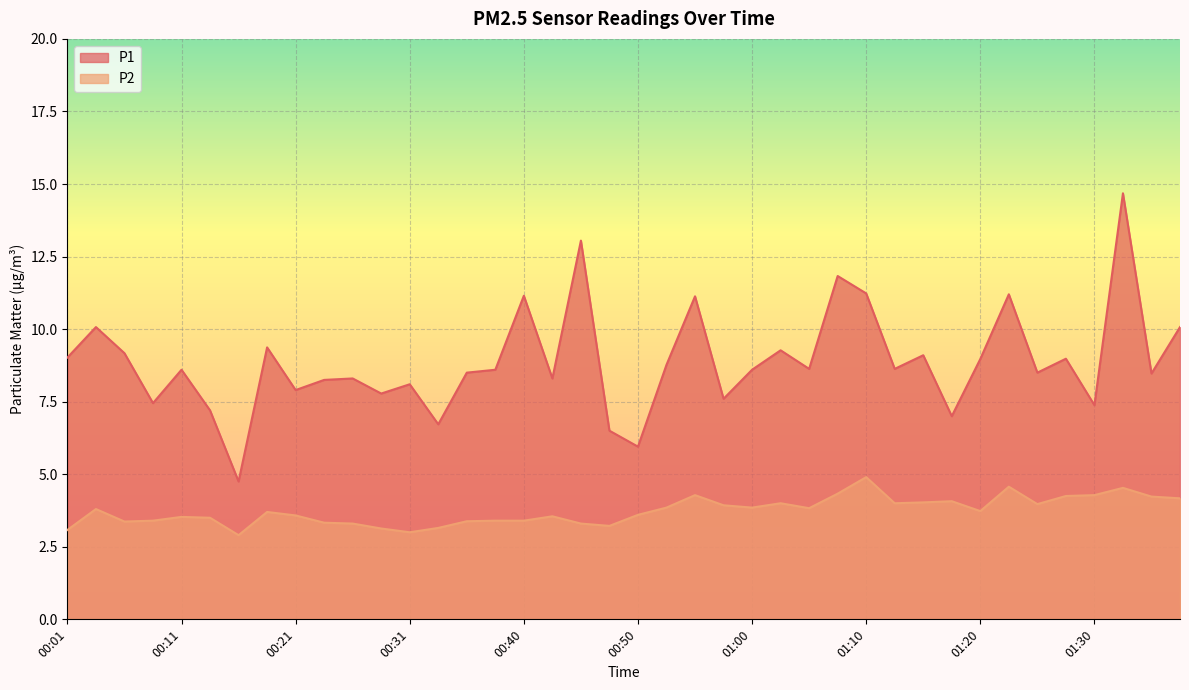

What is the sum of all P1 values?

354.8